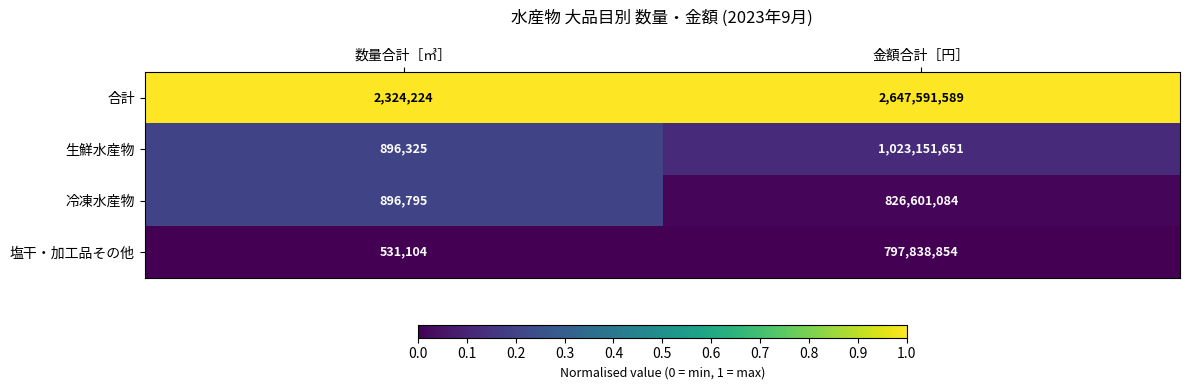

What is the total value across all series at 数量合計［㎥］?

4648448